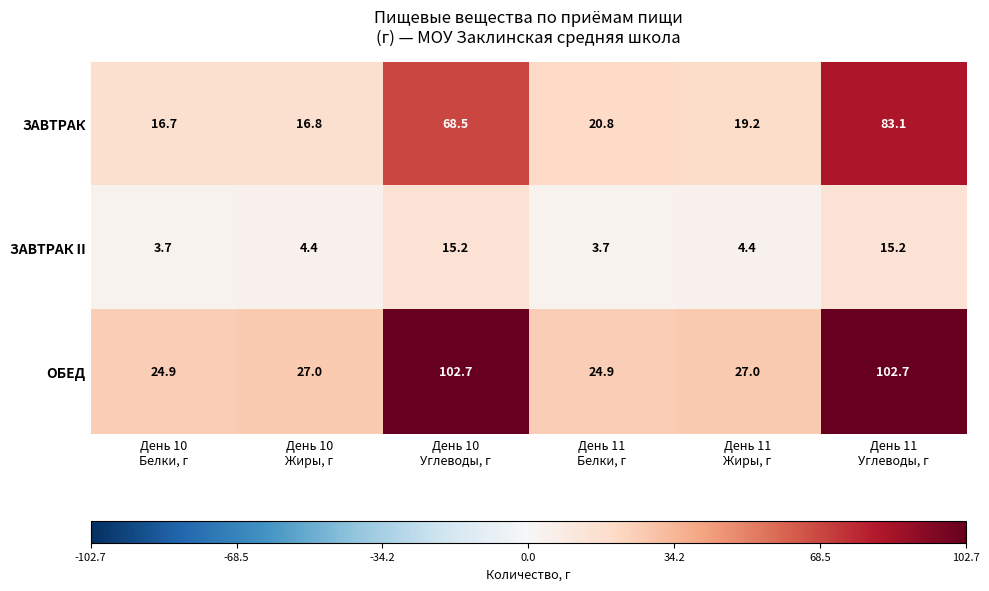

What is the total value across all series at День 10
Белки, г?

45.3